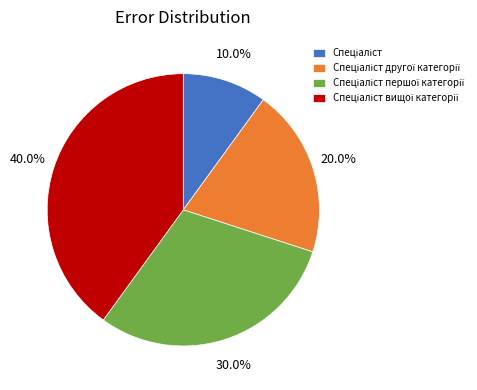

Does any single category account for the majority?

No